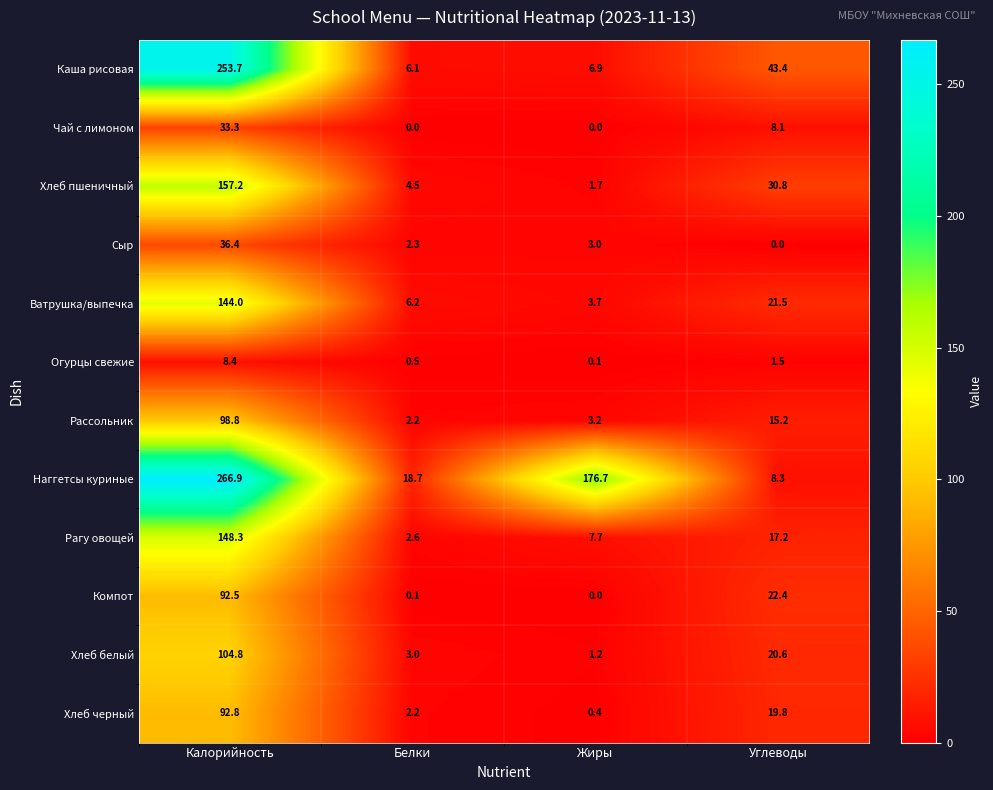

Count the number of data series in this chart.

12